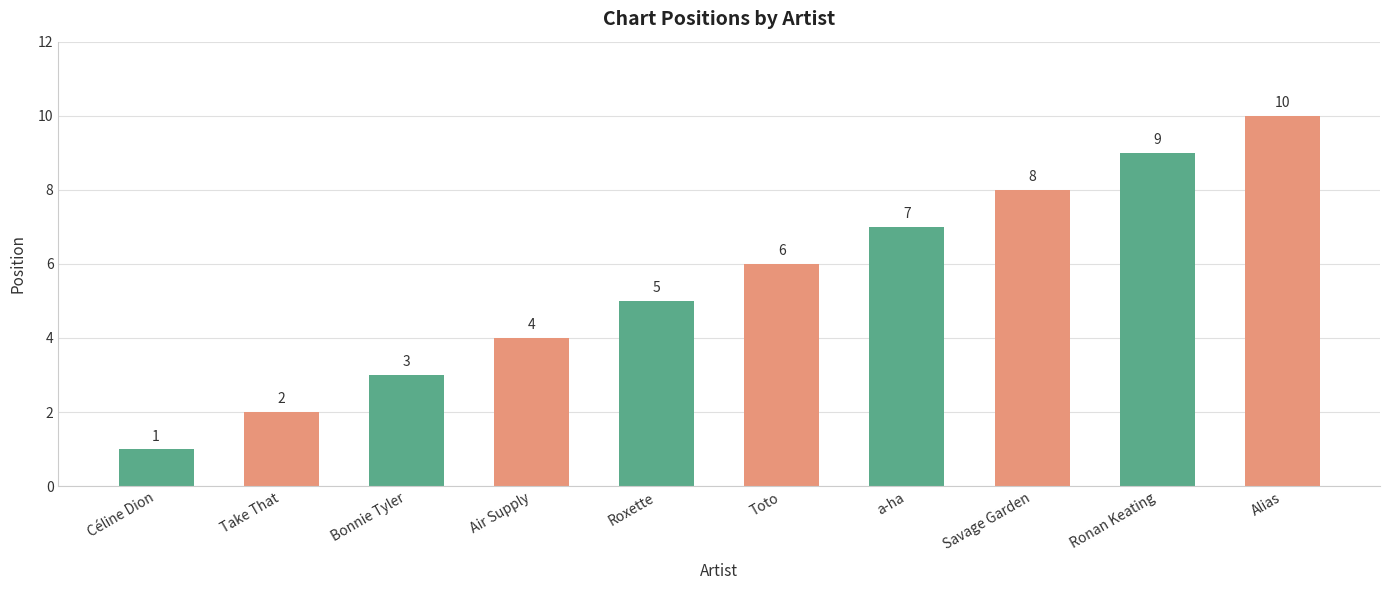

Reading right to left, list all the values displayed in this chart.

Alias=10	Ronan Keating=9	Savage Garden=8	a-ha=7	Toto=6	Roxette=5	Air Supply=4	Bonnie Tyler=3	Take That=2	Céline Dion=1